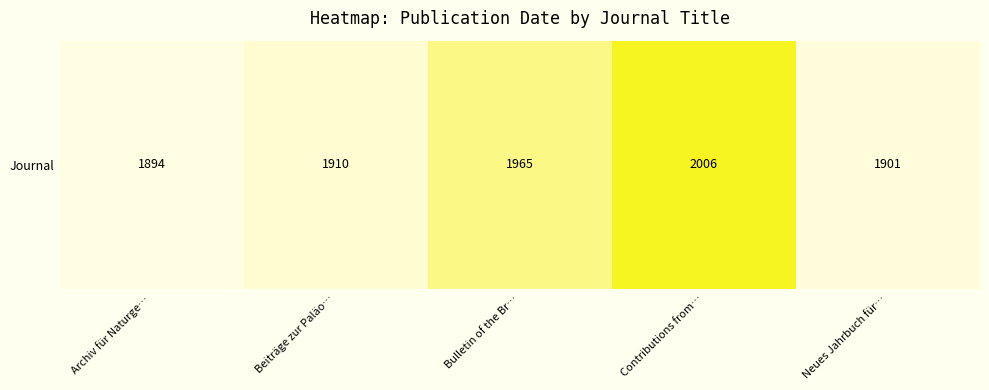

Reading right to left, what are all the values shown in this chart?

Neues Jahrbuch für…=1901	Contributions from…=2006	Bulletin of the Br…=1965	Beiträge zur Paläo…=1910	Archiv für Naturge…=1894